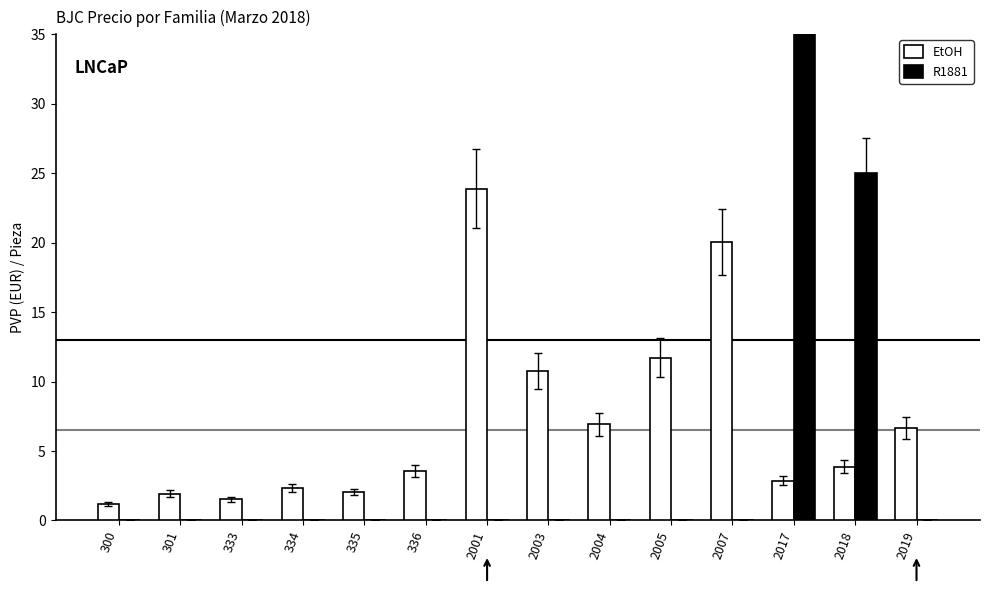

What is the difference between the second highest and second lowest values in the EtOH series?

18.5